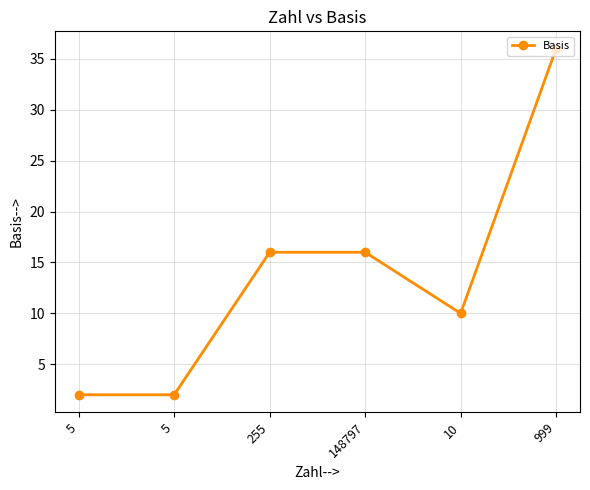

List the labels in order of value, smallest first.

5, 5, 10, 255, 148797, 999